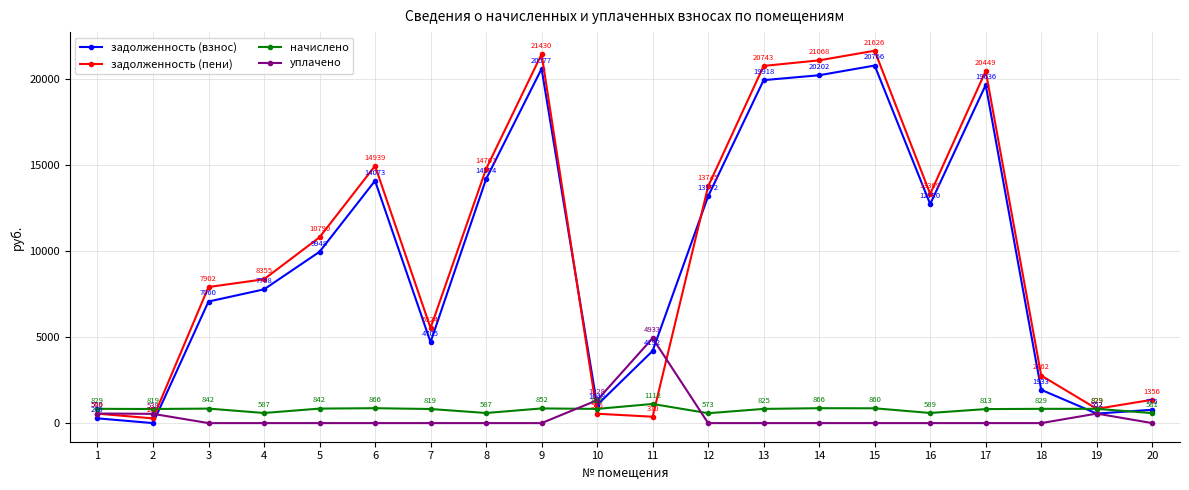

Between 11 and 13, which series saw the biggest shift?

задолженность (пени)